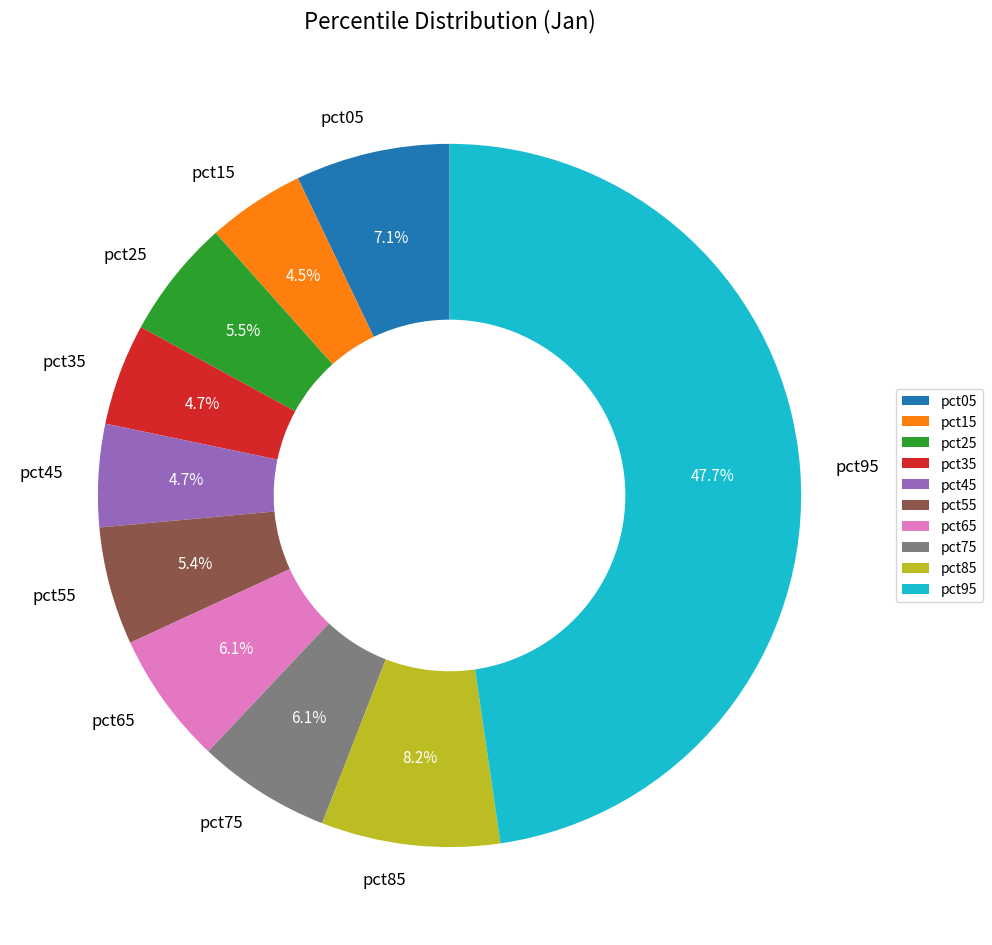

To the nearest percent, what is the difference between the largest and smallest slice percentages?

43%